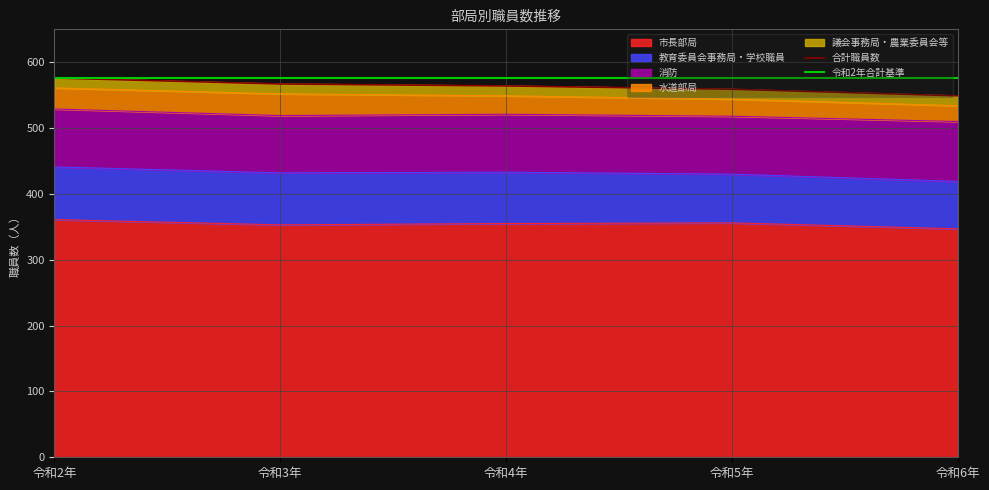

How many data points does each series have?

5